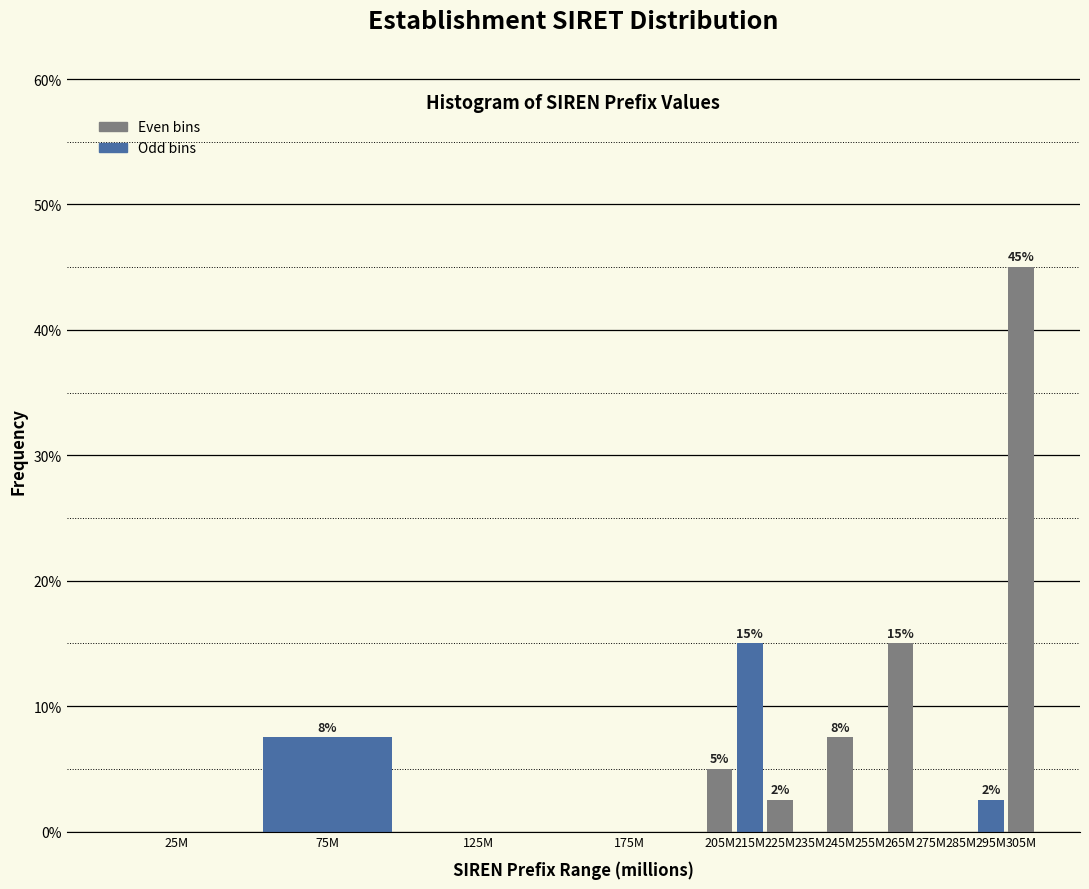

What is the sum of all values?

100.0